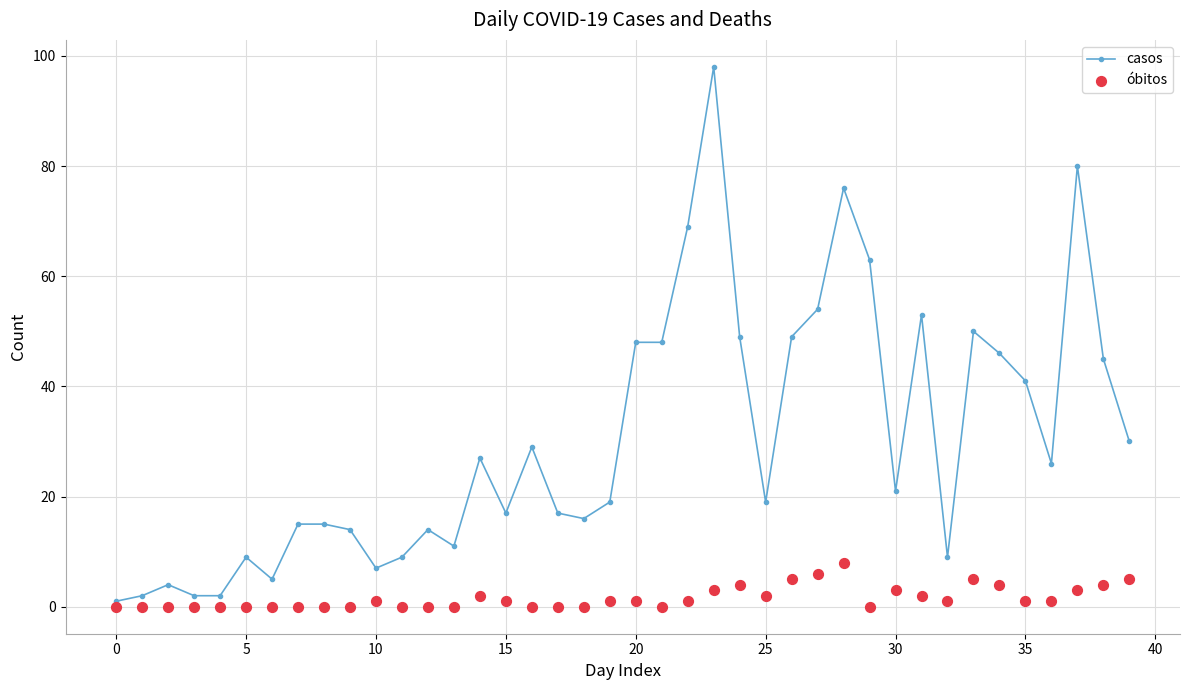

What is the total value across all series at 34?

50